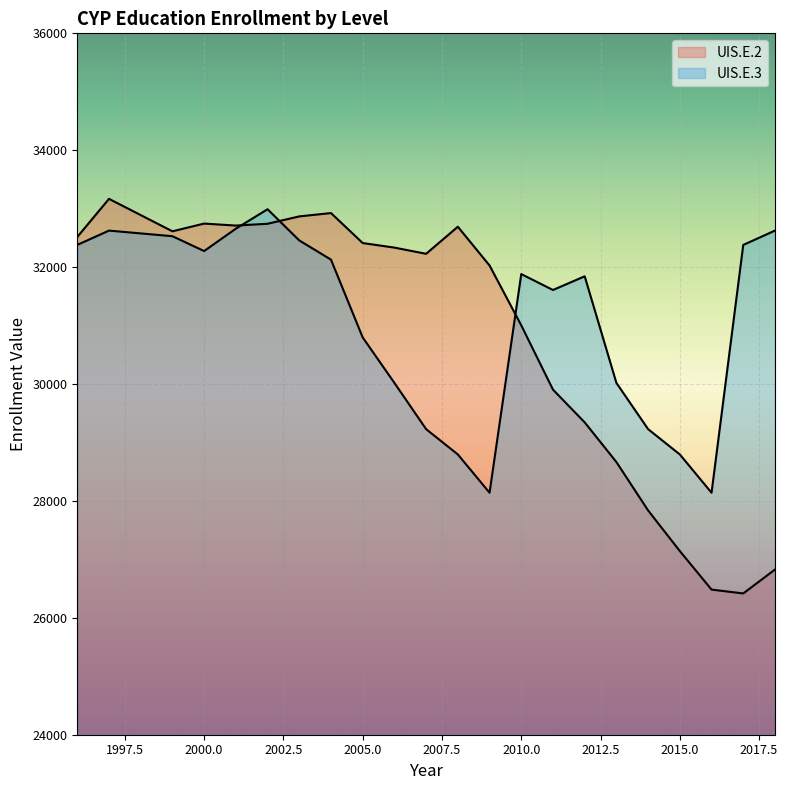

At how many categories does at least one series exceed 30429?

18